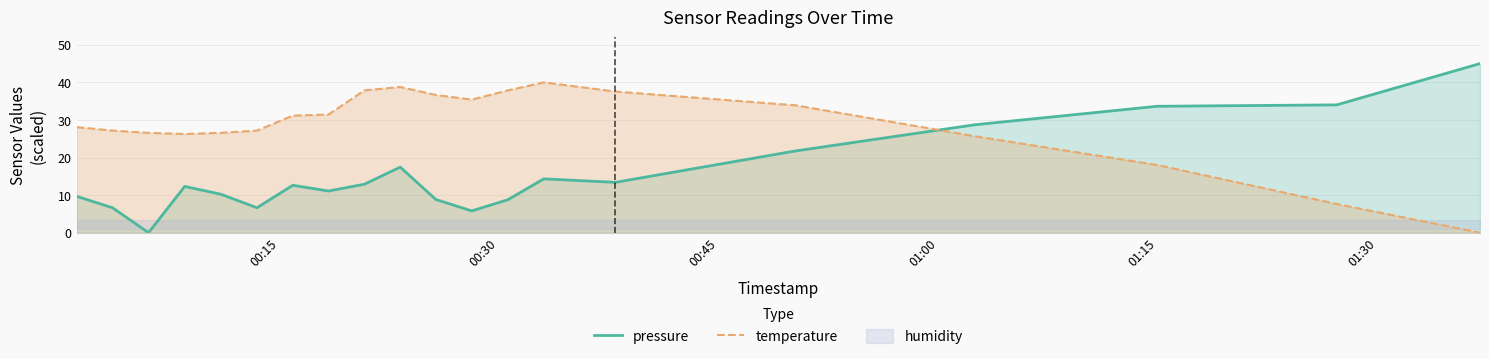

Reading right to left, transcribe all the data shown in this chart.

pressure: 45.0	34.0	33.6	28.7	21.8	13.4	14.3	8.8	5.8	8.8	17.4	12.9	11.1	12.6	6.6	10.2	12.3	0.0	6.6	9.7
temperature: 0.0	7.6	18.0	25.6	33.9	37.6	40.0	37.9	35.4	36.6	38.8	37.9	31.5	31.1	27.2	26.6	26.3	26.6	27.2	28.1